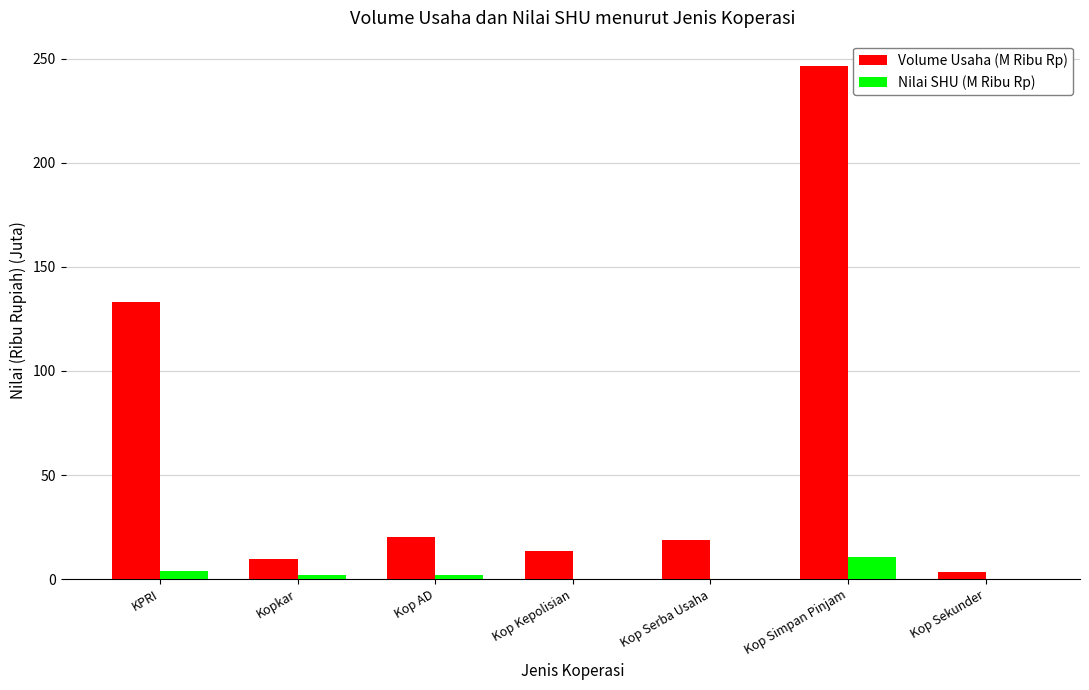

Which category has the highest value in the Nilai SHU (M Ribu Rp) series?

Kop Simpan Pinjam